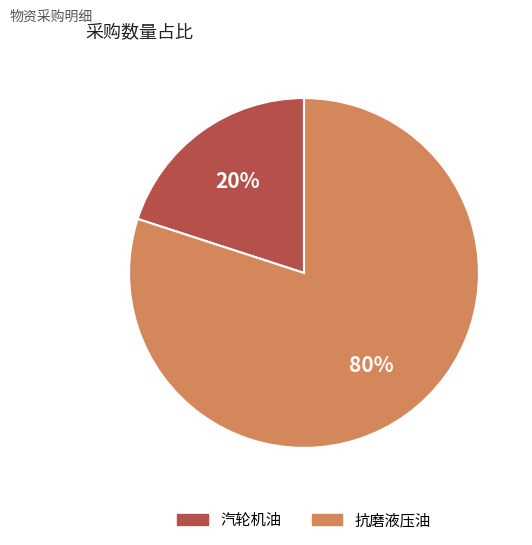

True or false: 汽轮机油 accounts for 20% of the total.

True